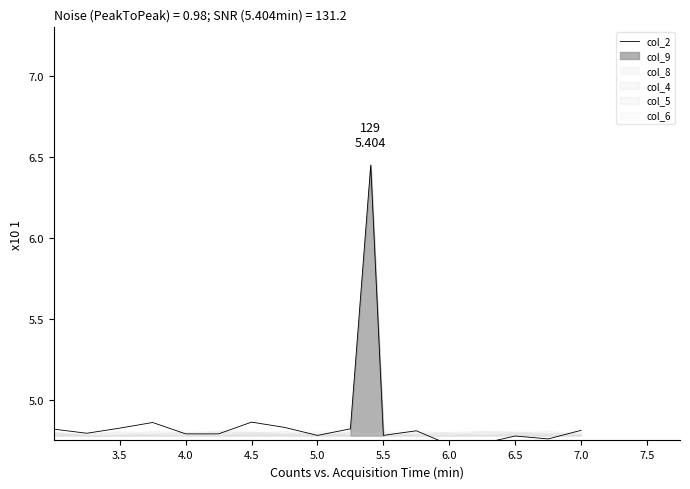

What is the difference between the second highest and second lowest values?

0.1